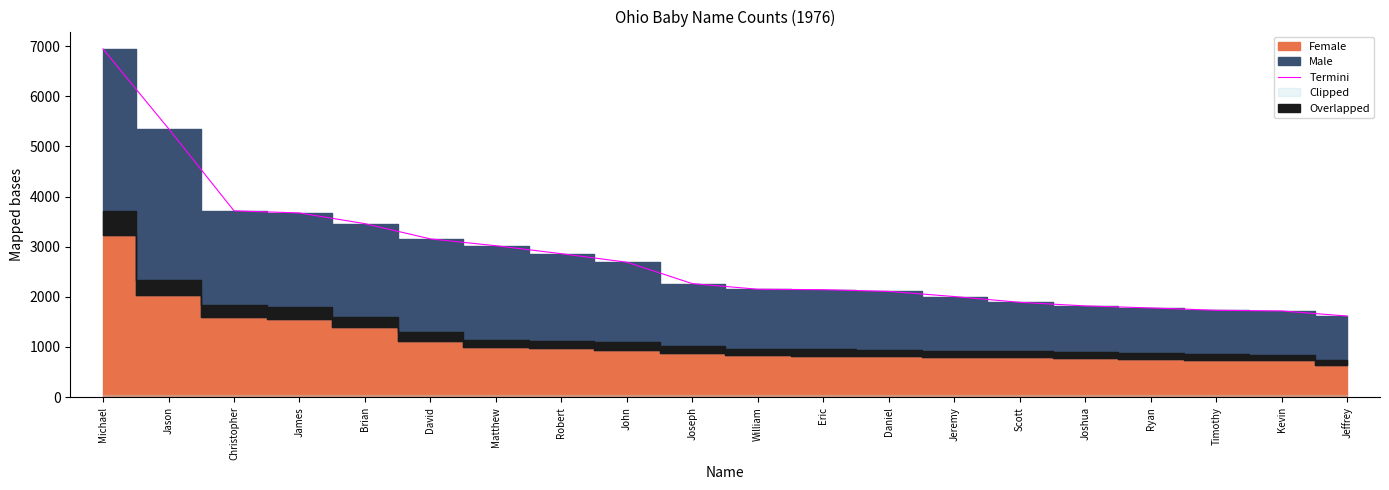

What is the label of the 10th point from the right?

William